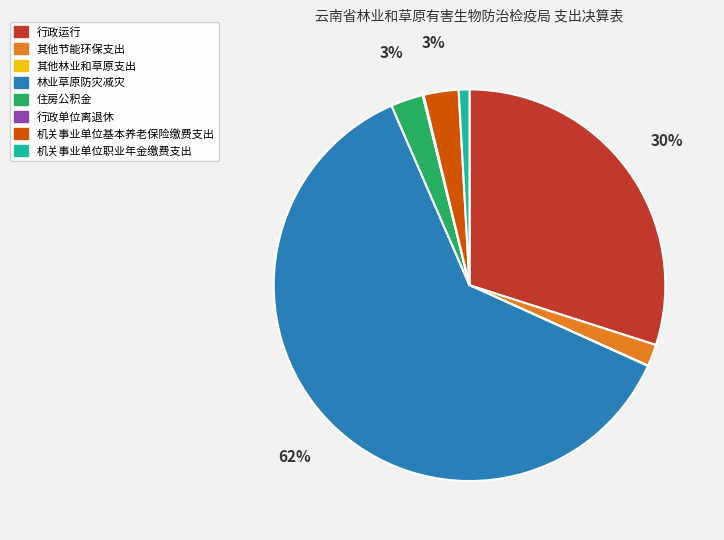

Which slice is the largest?

林业草原防灾减灾